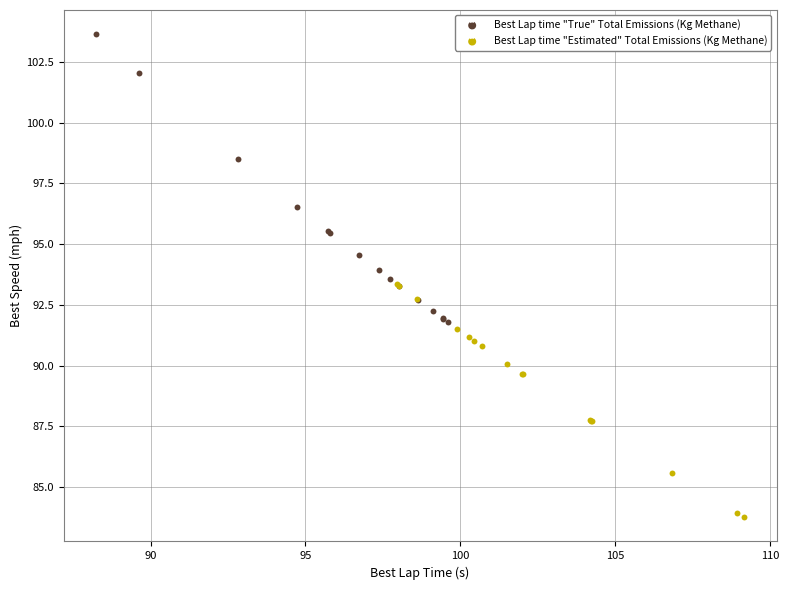

Which series contains the highest Y value?

Best Lap time "True" Total Emissions (Kg Methane)